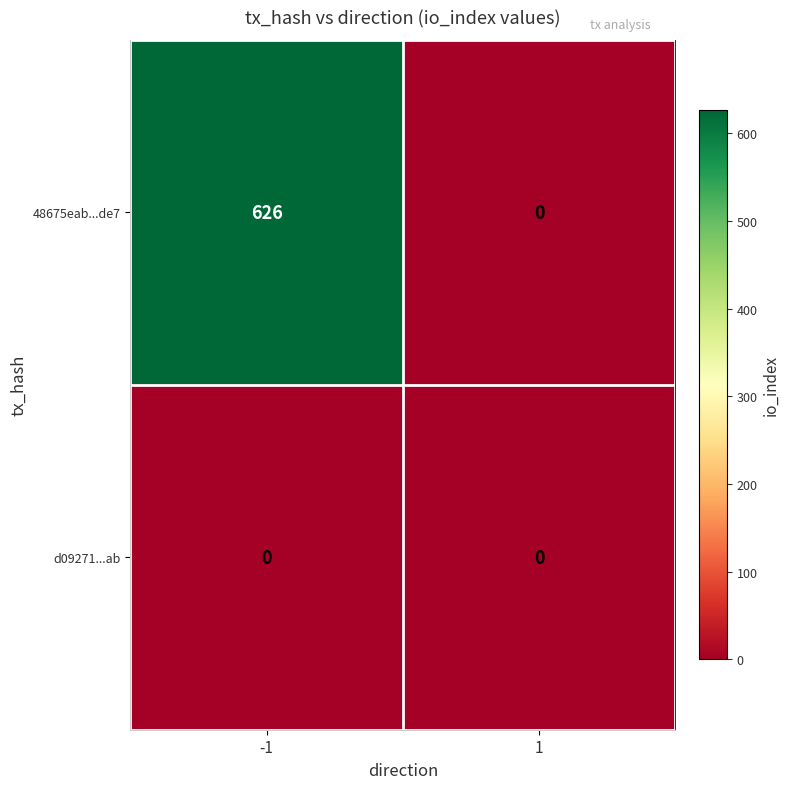

At how many categories does at least one series exceed 349?

1